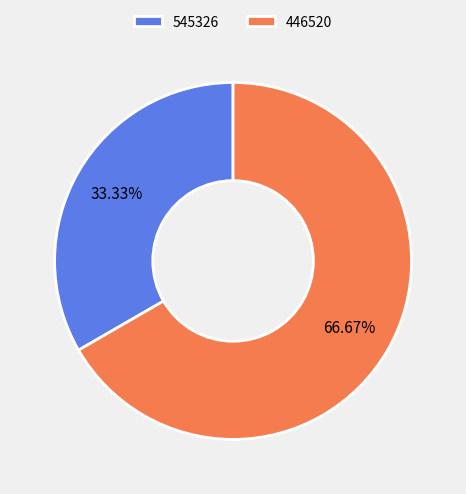

Between 446520 and 545326, which is larger?

446520